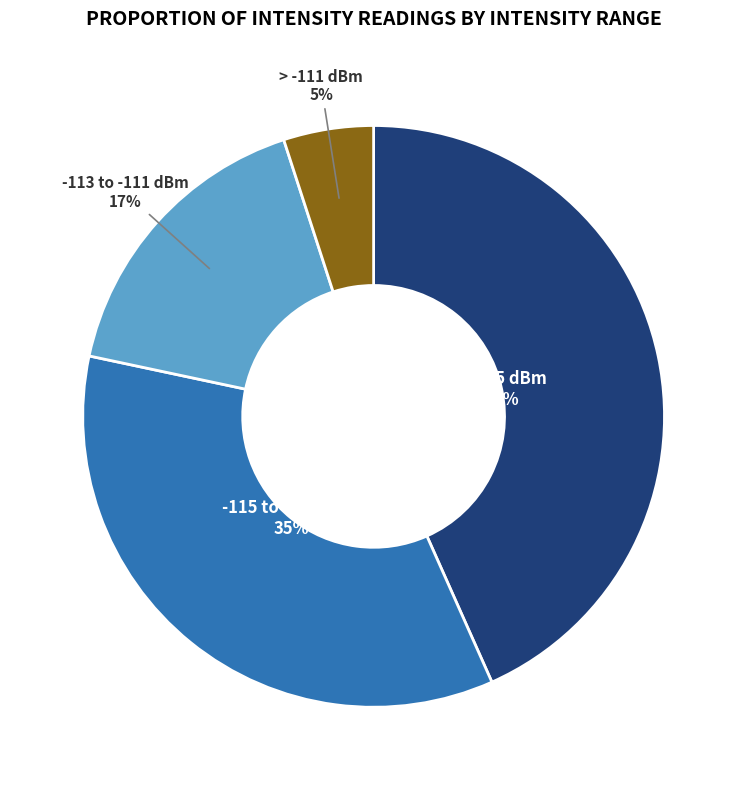

To the nearest percent, what is the average slice percentage?

25%